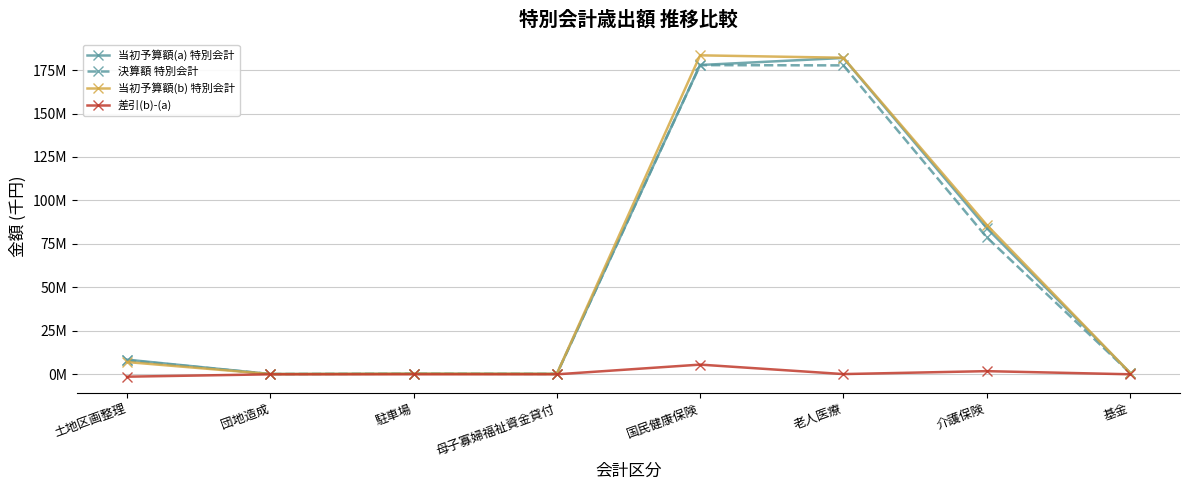

What are all the series names shown in the legend?

当初予算額(a) 特別会計, 決算額 特別会計, 当初予算額(b) 特別会計, 差引(b)-(a)